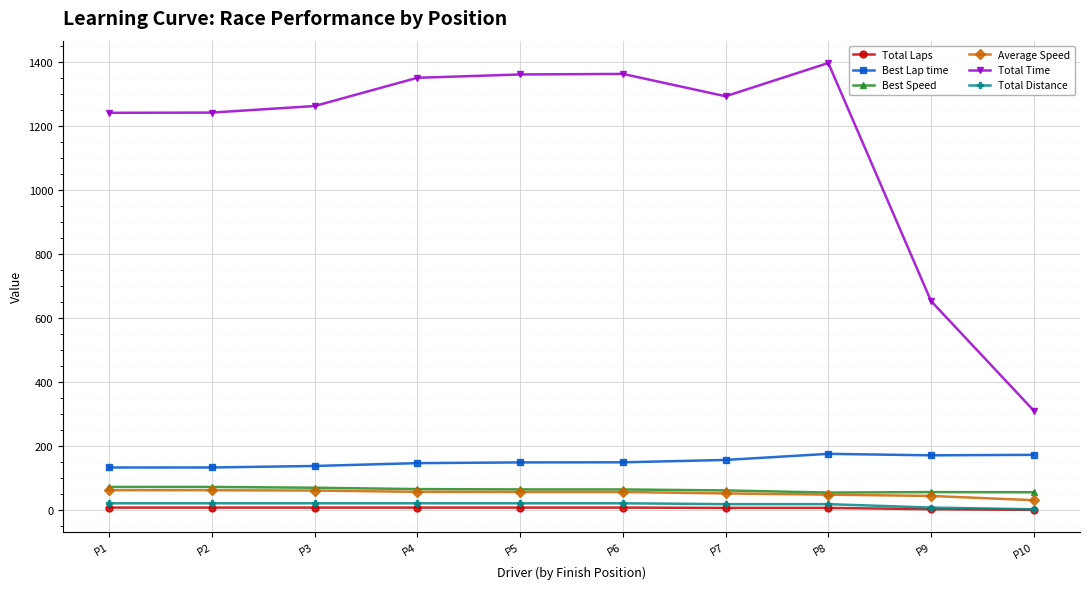

What is the minimum value for Average Speed?

31.1